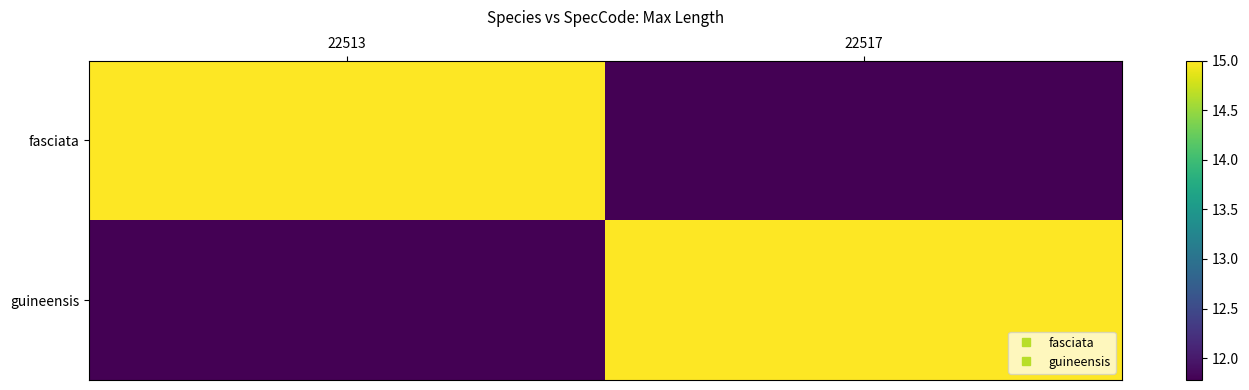

Between 22517 and 22513, which is larger?

22513